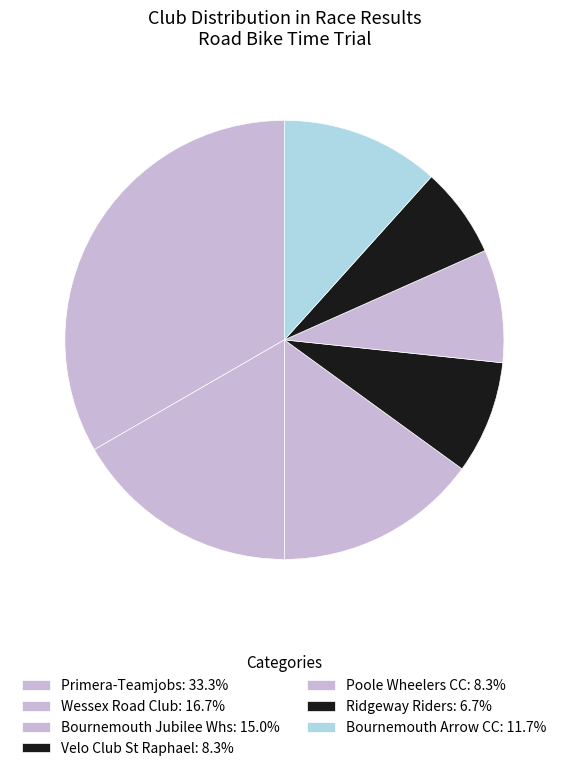

How many segments does this pie chart have?

7